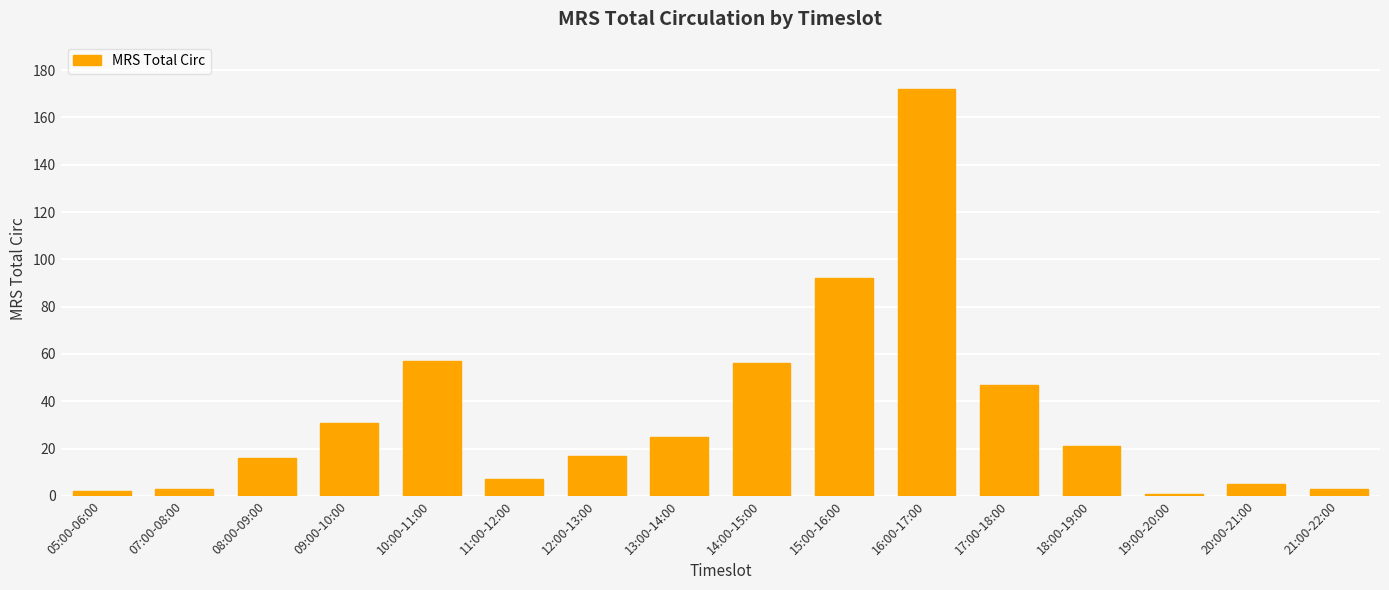

What is the sum of all values?

555